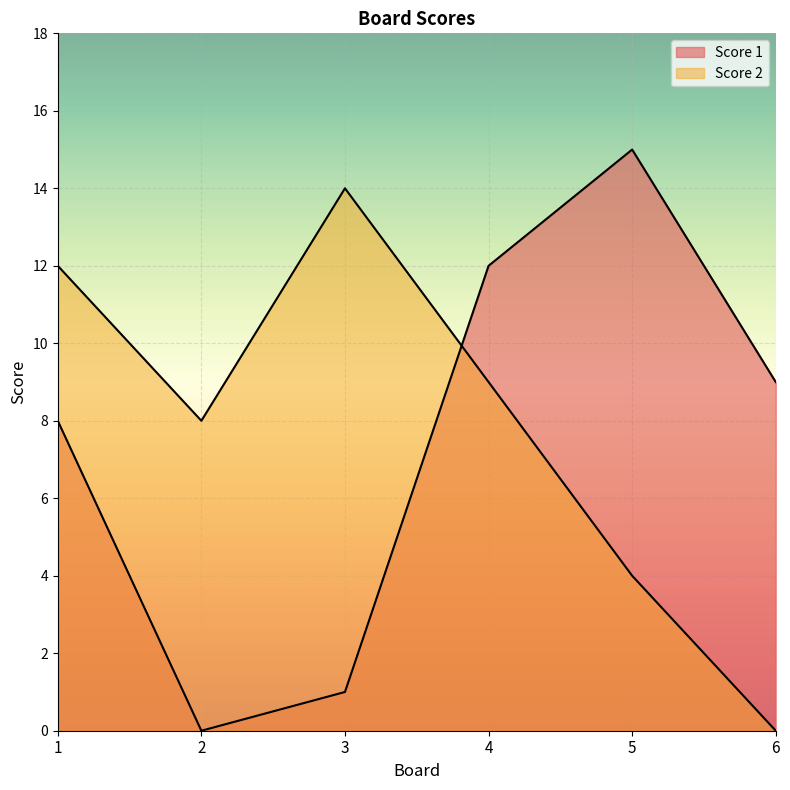

How many lines are shown in the chart?

2